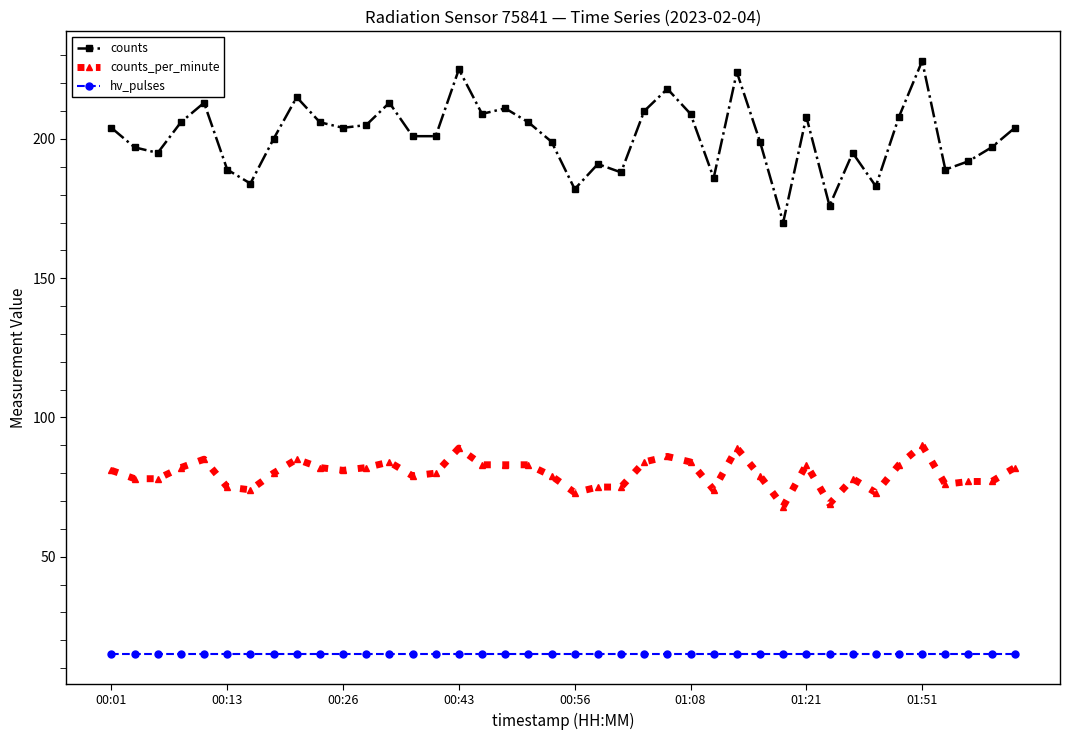

List the series in order of their overall mean, highest first.

counts, counts_per_minute, hv_pulses